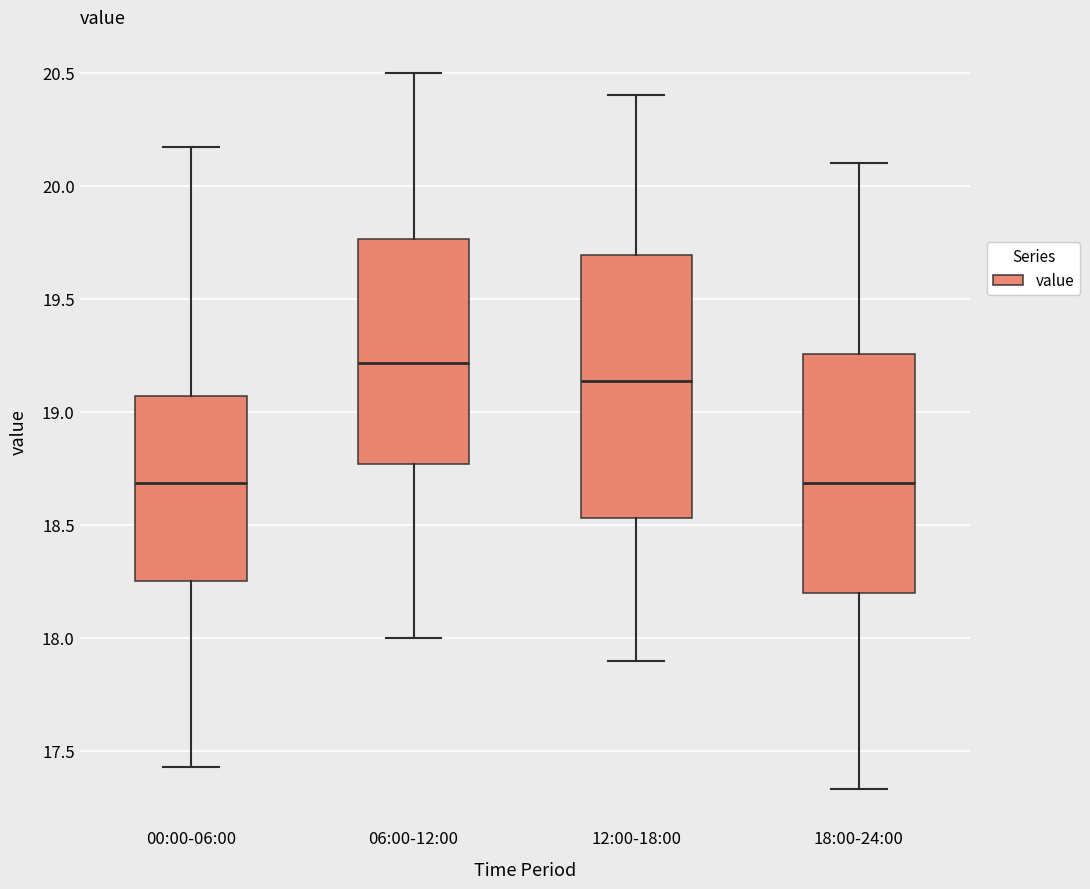

Where is the lower edge of the box for 06:00-12:00 on the y-axis? The values are not printed on the chart, so give them approximately, as read against the axis.

18.75